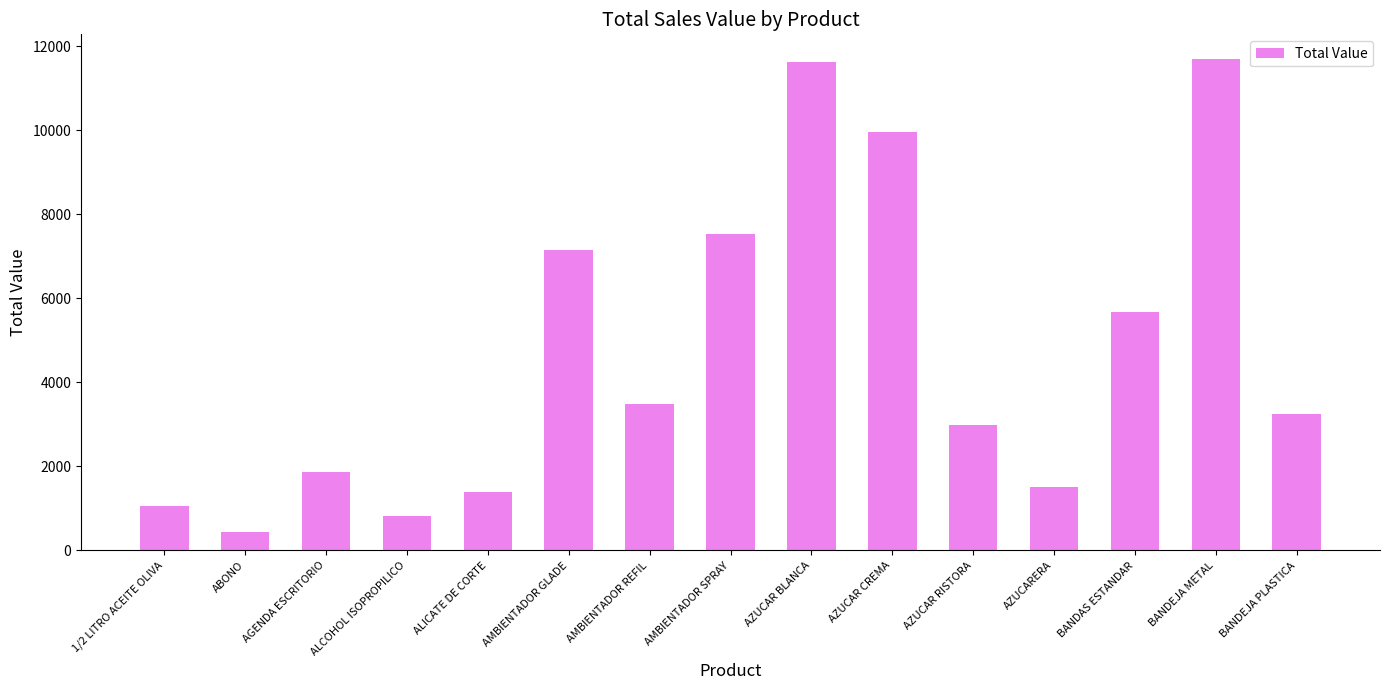

What is the difference between the values at AZUCAR RISTORA and AZUCAR BLANCA?

8658.5